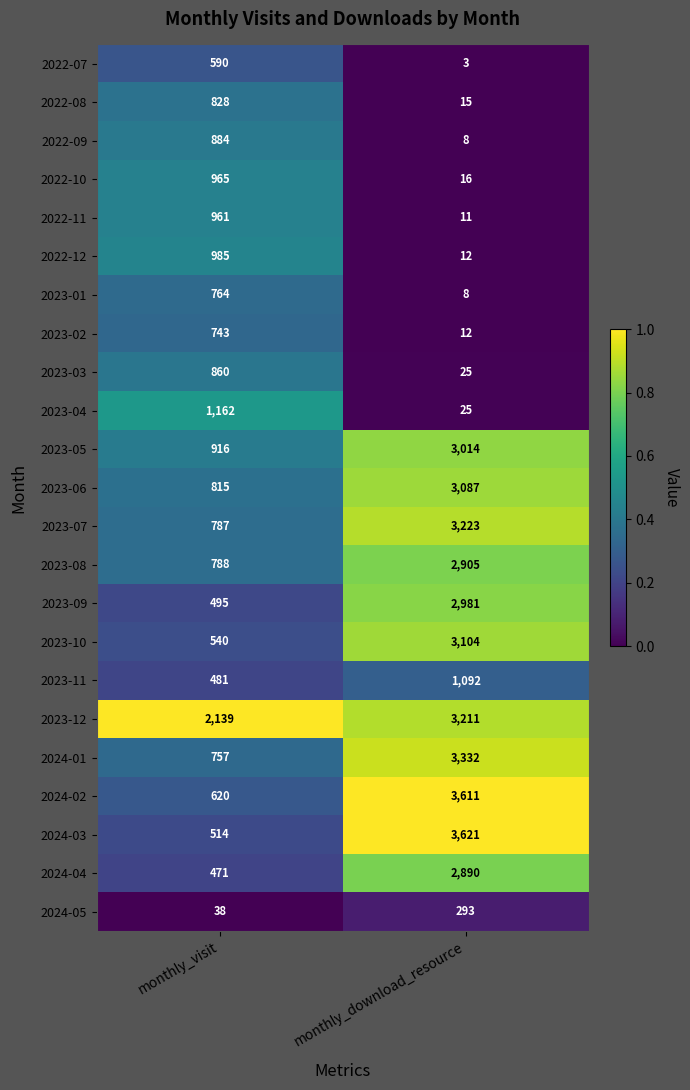

Is it true that 2023-02 equals 1118 at monthly_visit?

False